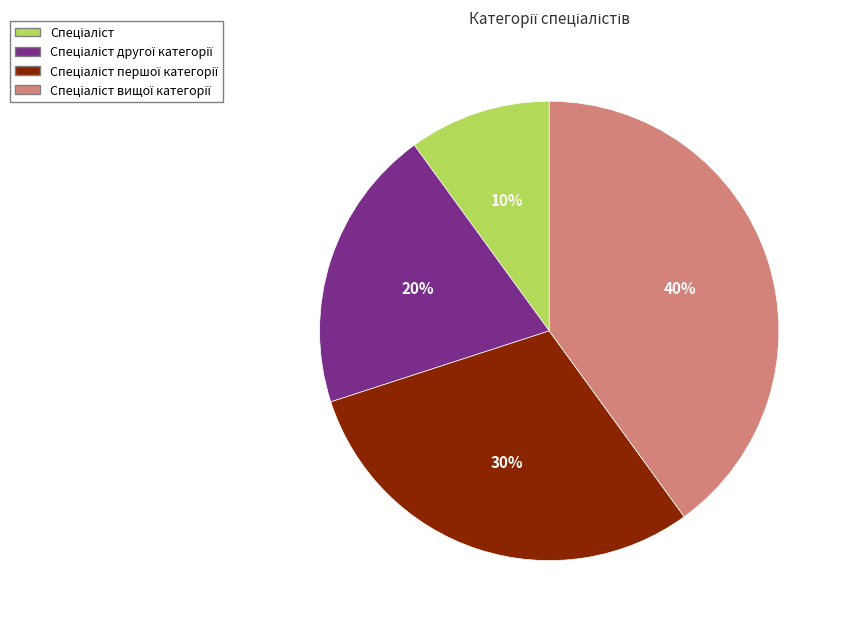

Does any single category account for the majority?

No